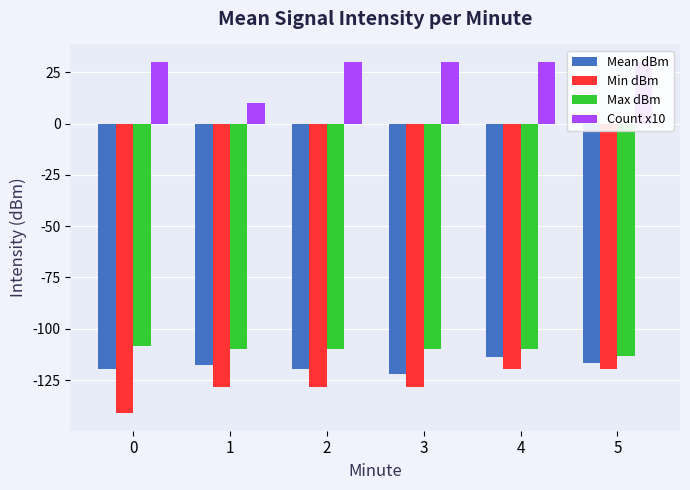

Reading left to right, transcribe all the data shown in this chart.

Mean dBm: 0=-119.7	1=-117.8	2=-119.5	3=-122.2	4=-113.9	5=-116.8
Min dBm: 0=-141.2	1=-128.6	2=-128.6	3=-128.6	4=-119.4	5=-119.4
Max dBm: 0=-108.5	1=-110.0	2=-110.0	3=-110.0	4=-110.0	5=-113.1
Count x10: 0=30.0	1=10.0	2=30.0	3=30.0	4=30.0	5=30.0